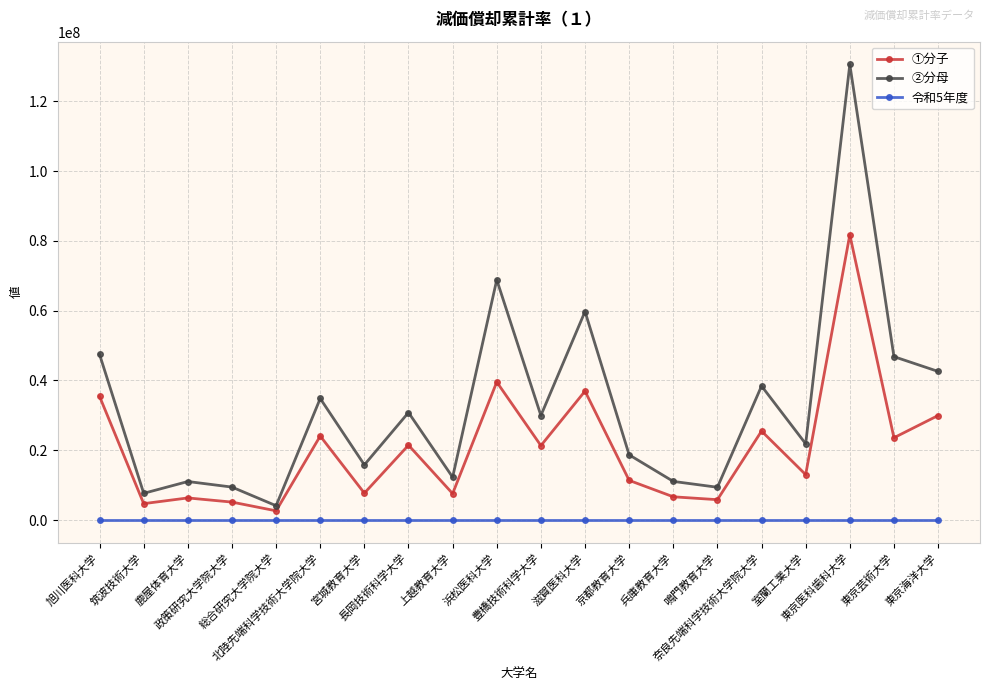

At which category does ②分母 reach its first local peak?

鹿屋体育大学